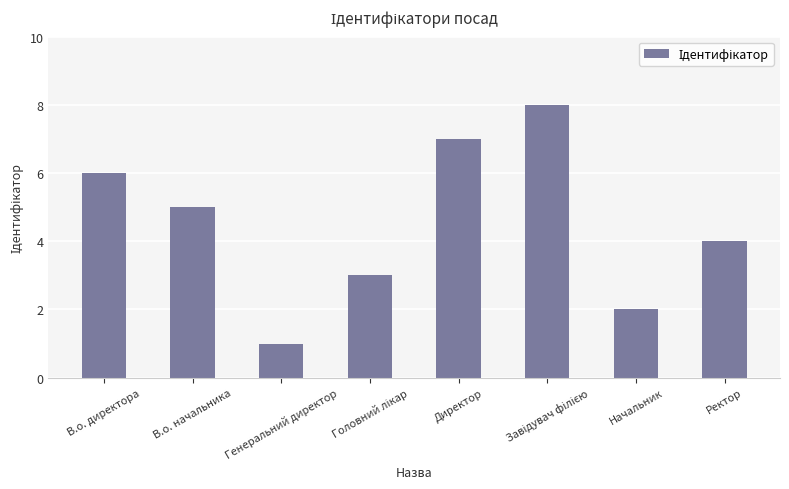

What is the difference between the maximum and minimum values?

7